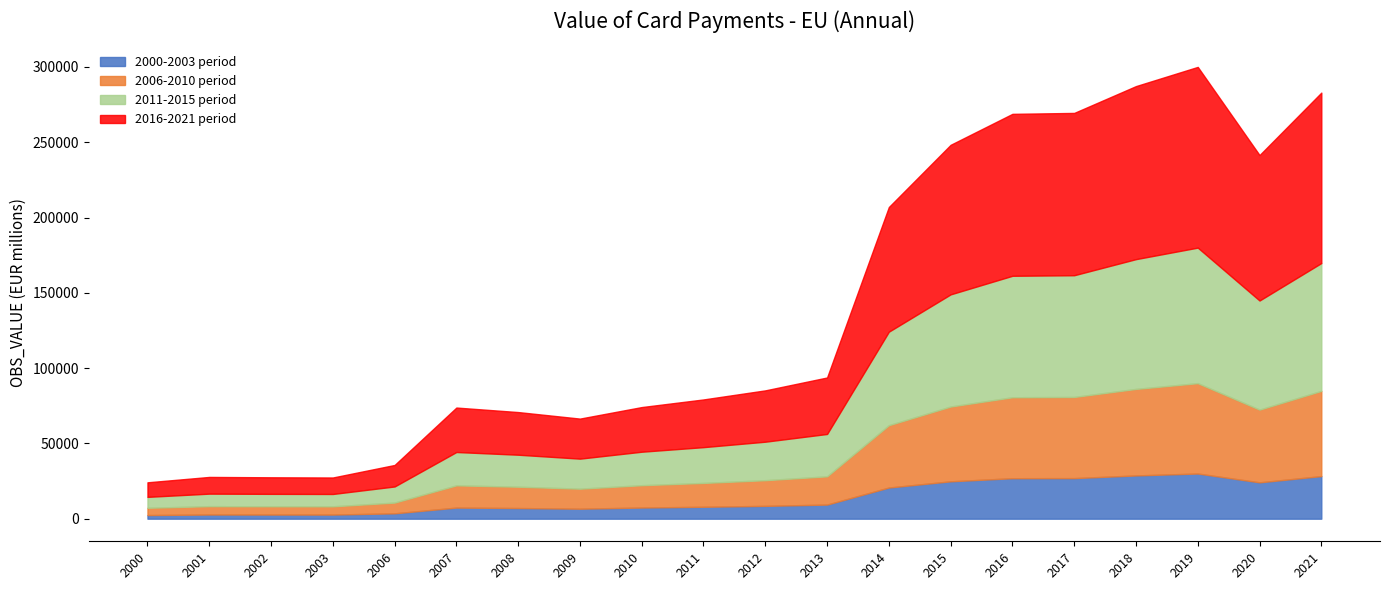

What is the change in value from 2006 to 2021?

+247250.9